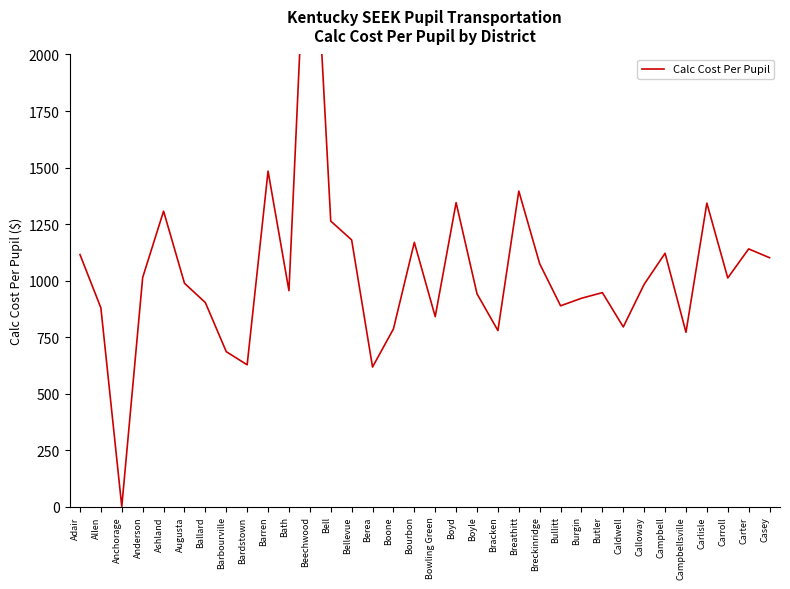

What is the ratio of the value at Anderson to the value at Ashland?

0.8